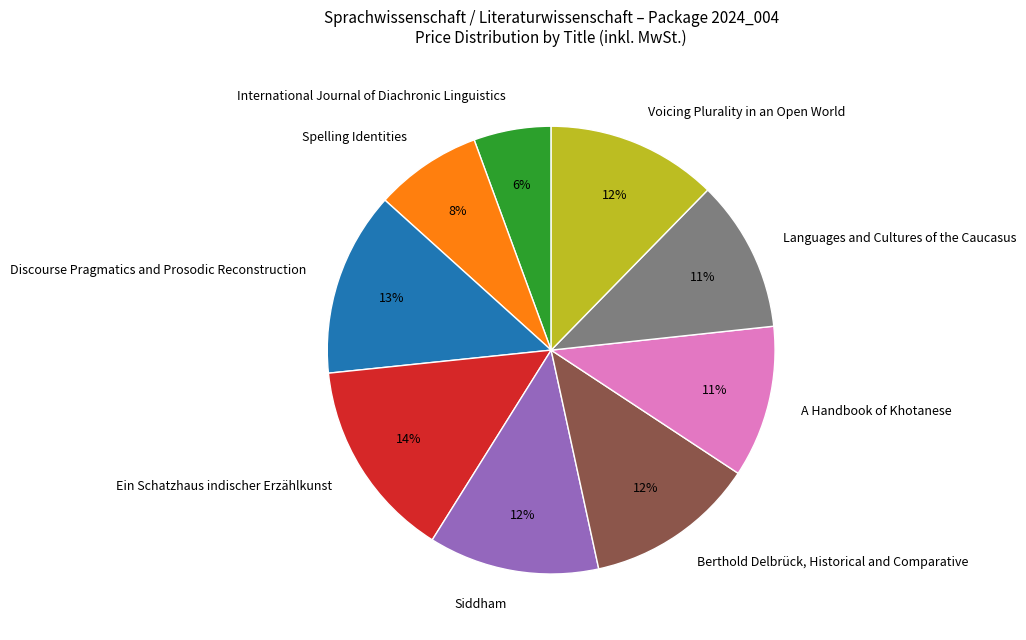

The Berthold Delbrück, Historical and Comparative slice represents 12% of the pie. True or false?

True